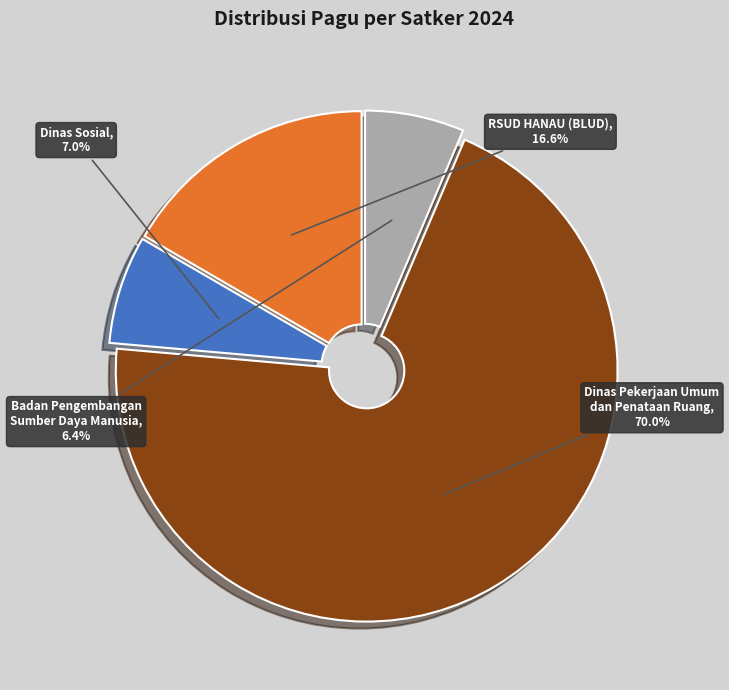

Is there any slice that represents more than half of the pie?

Yes